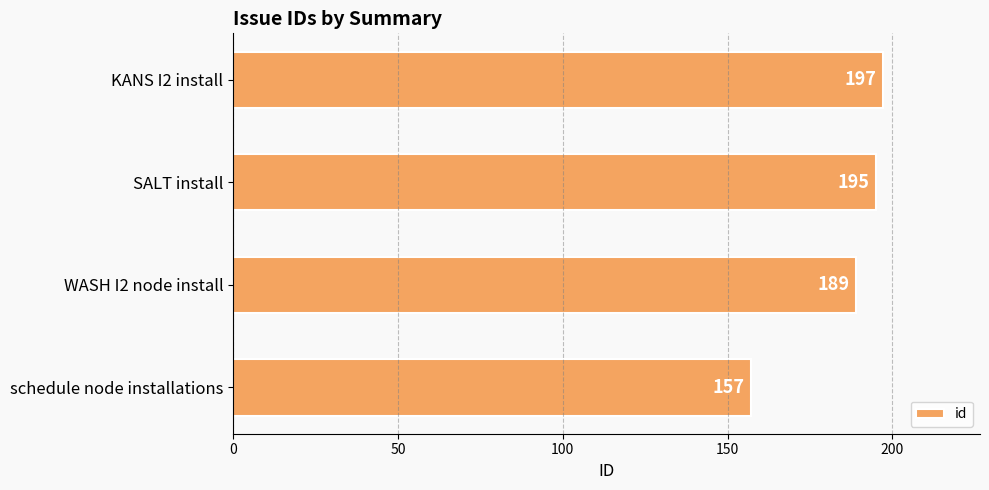

At which label is the value closest to 177?

WASH I2 node install